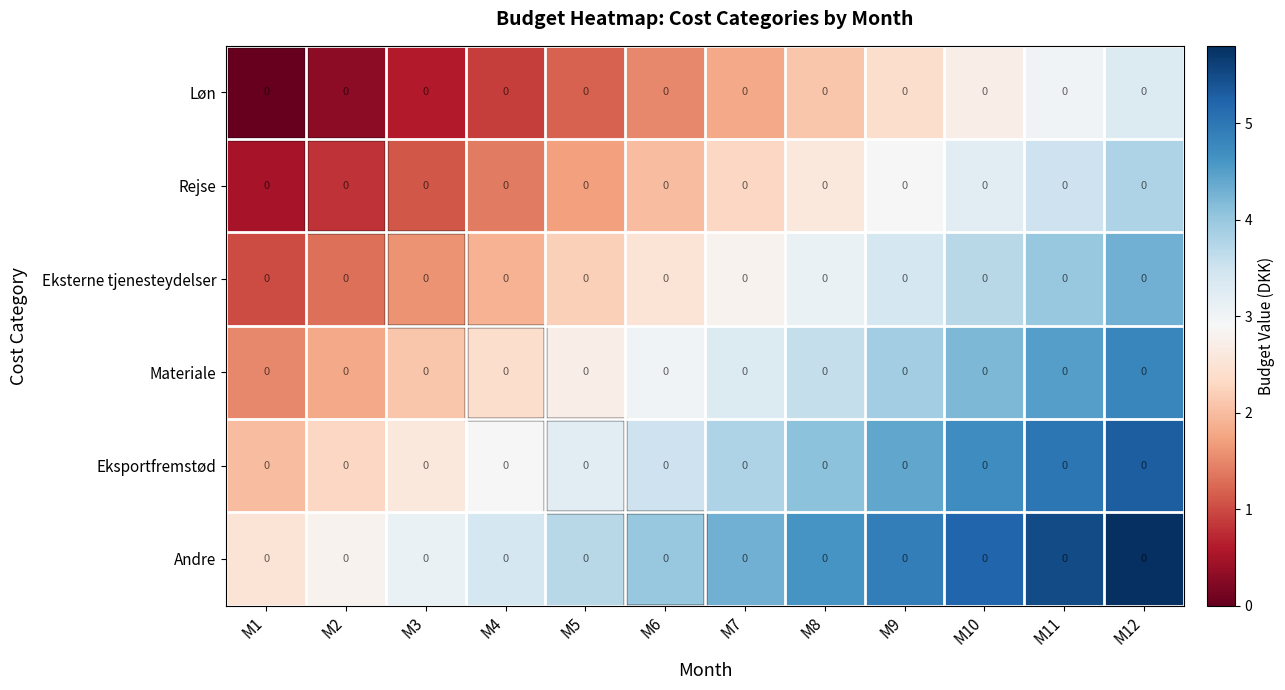

At M1, list the series in order from largest to smallest.

Andre, Eksportfremstød, Materiale, Eksterne tjenesteydelser, Rejse, Løn